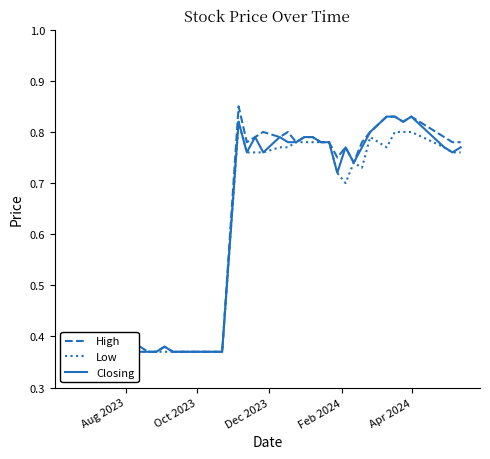

What is the approximate value of High at Oct 2023?

0.4